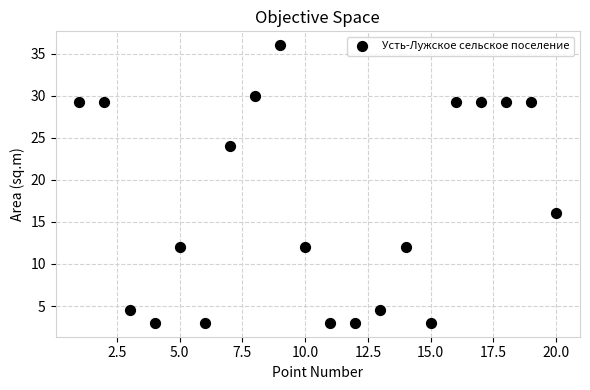

What Y value in the scatter plot is closest to 19?

16.0